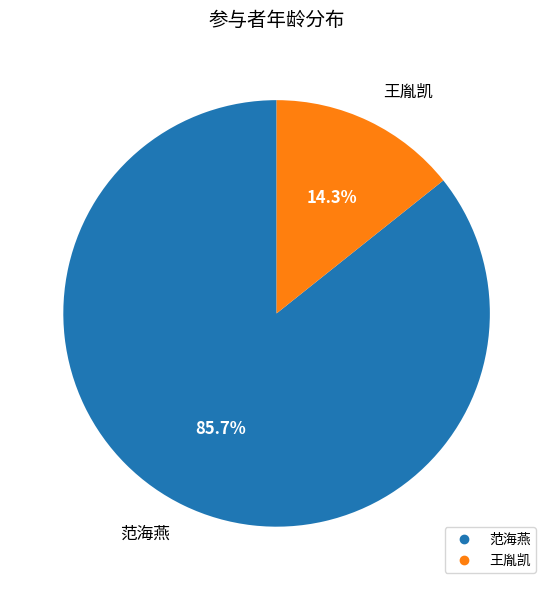

How many slices are in this pie chart?

2